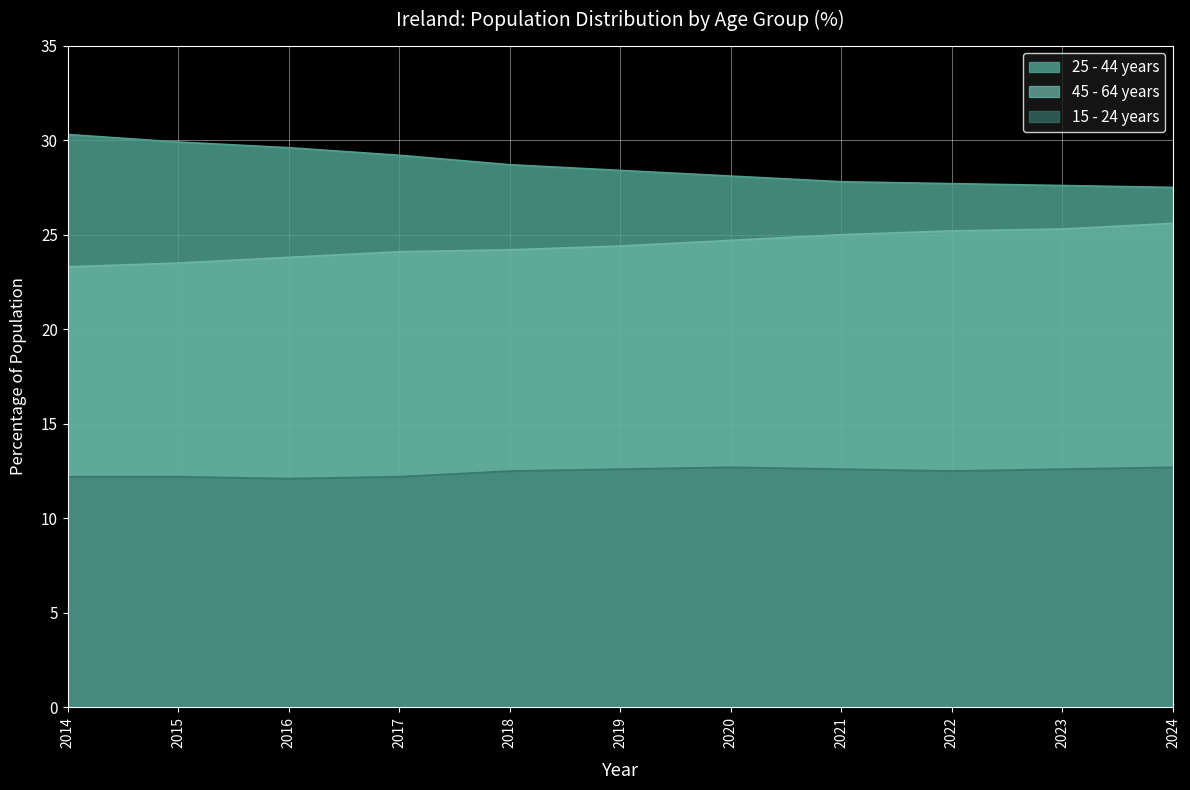

At which category is the sum across all series the highest?

2014